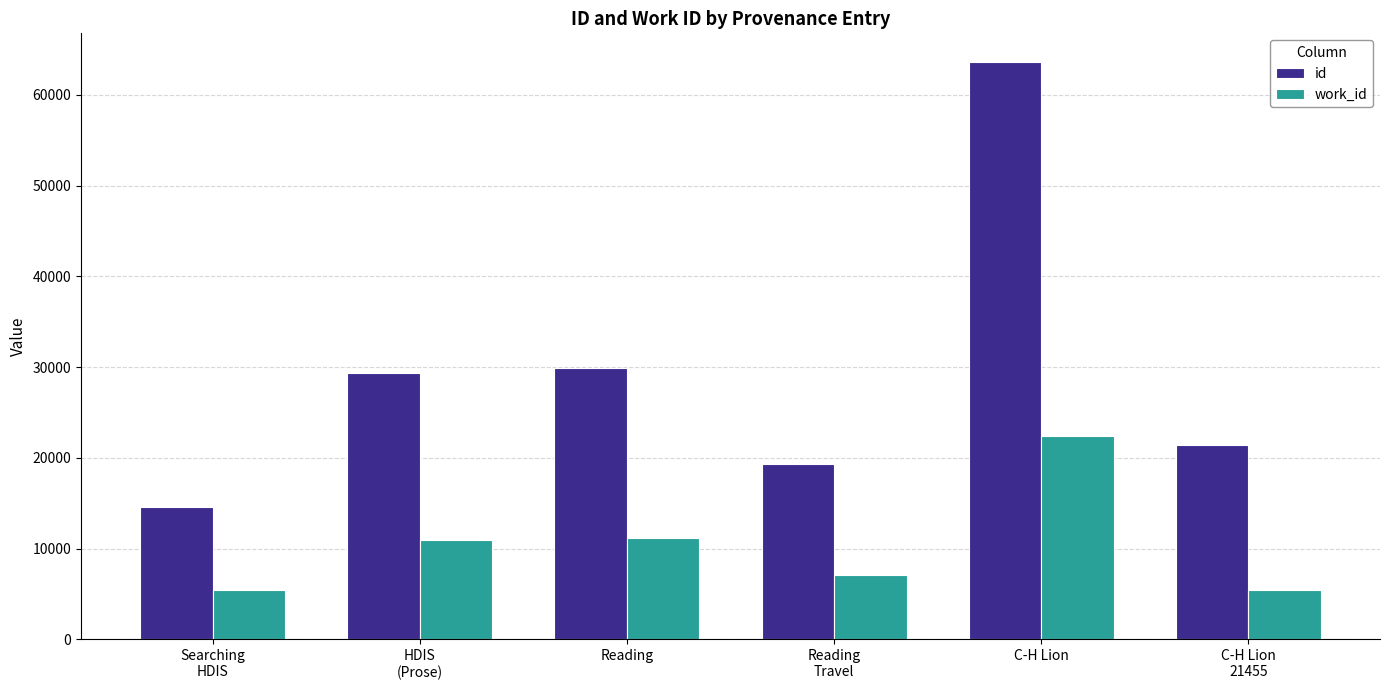

At which category is the sum across all series the highest?

C-H Lion